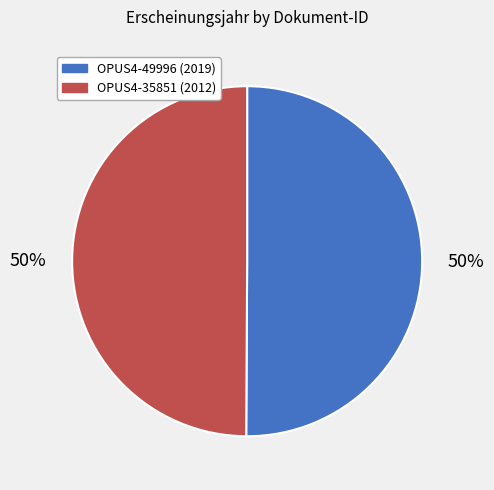

What percentage is the OPUS4-49996 slice, to the nearest percent?

50%